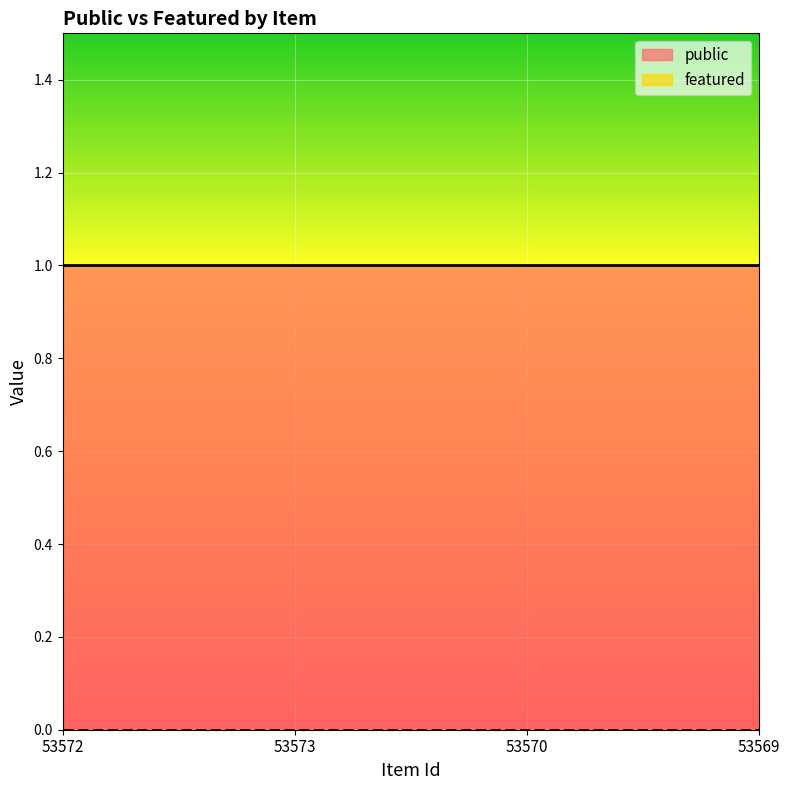

What position from the left is 53569?

4